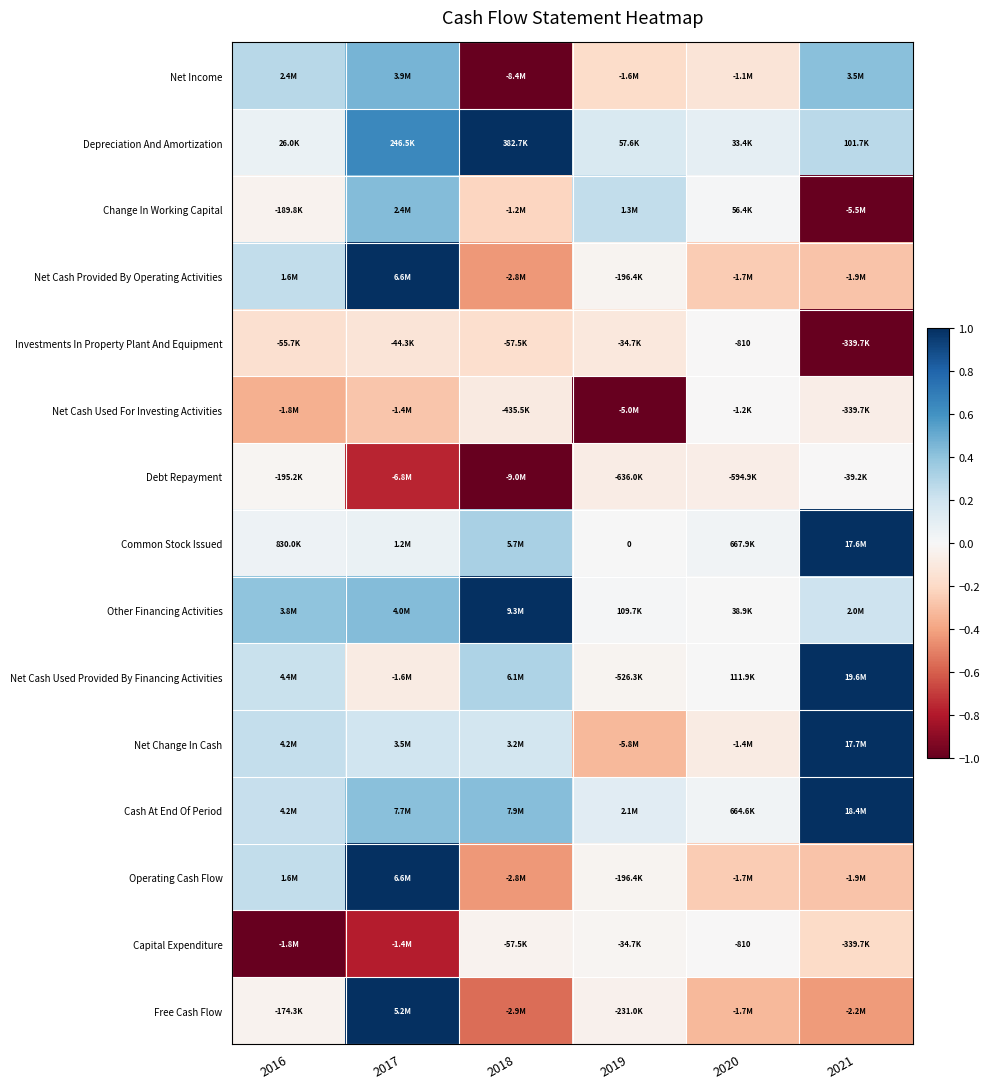

How many data points does each series have?

6